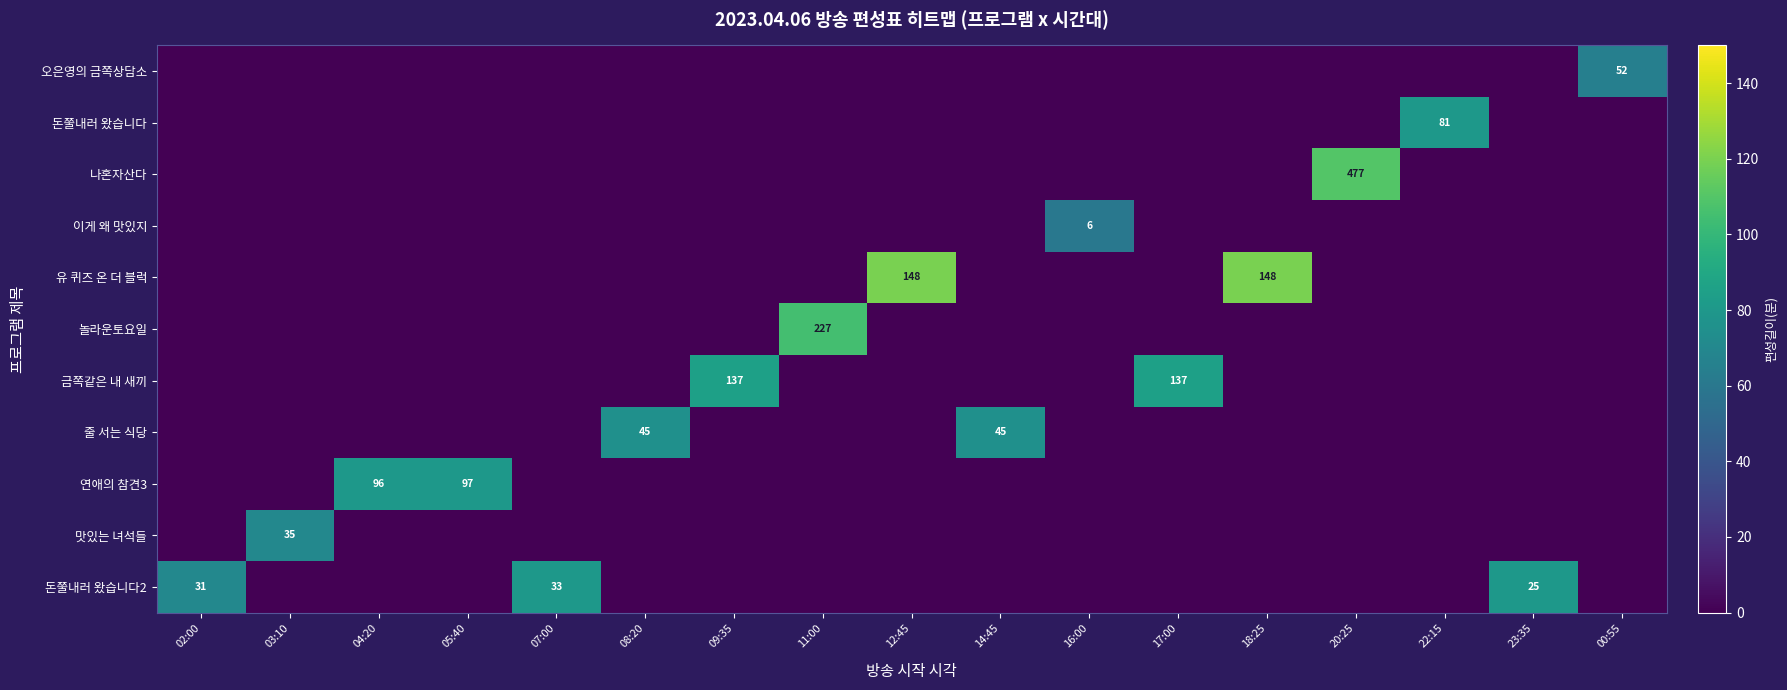

Is the value of 나혼자산다 at 05:40 greater than the value of 금쪽같은 내 새끼 at 20:25?

No